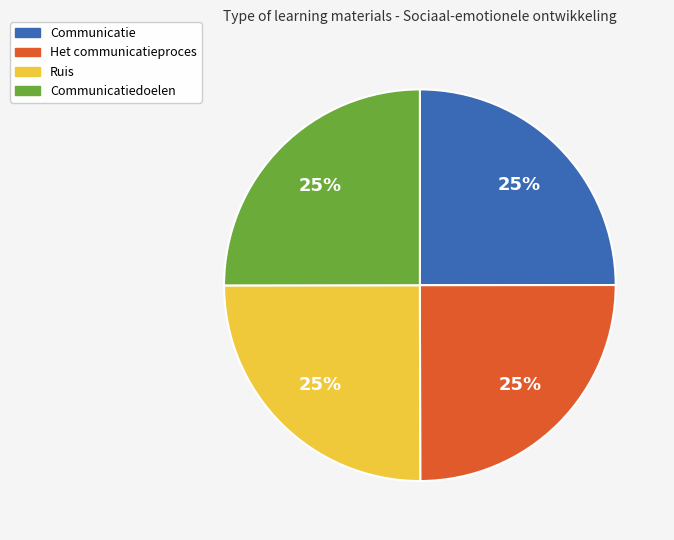

What is the ratio of the value at Het communicatieproces to the value at Communicatiedoelen?

1.0